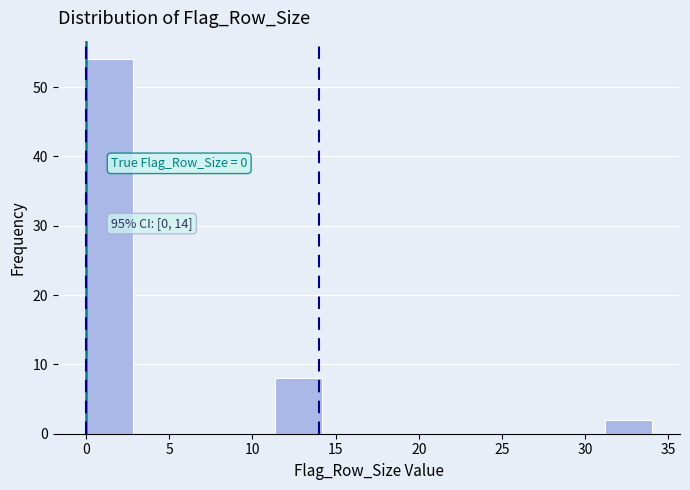

Which range on the x-axis has the tallest bar?

0.0 to 3.0